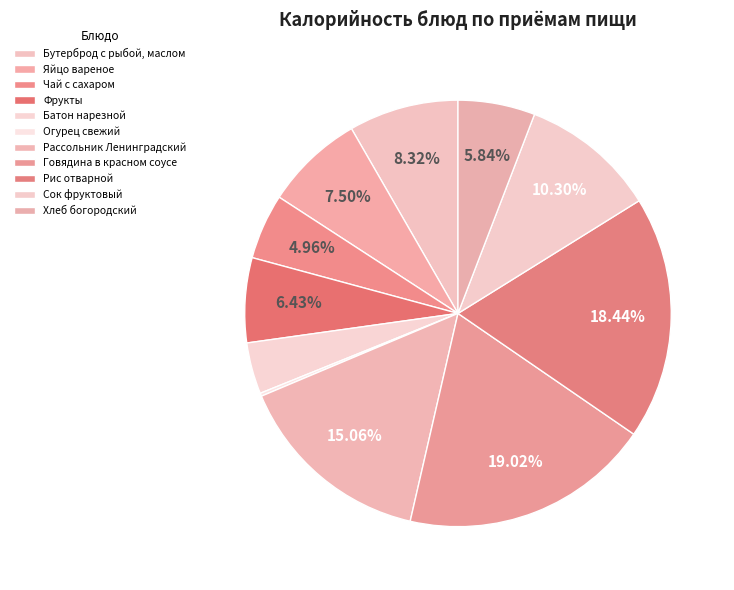

Does Фрукты represent more than half of the total?

No